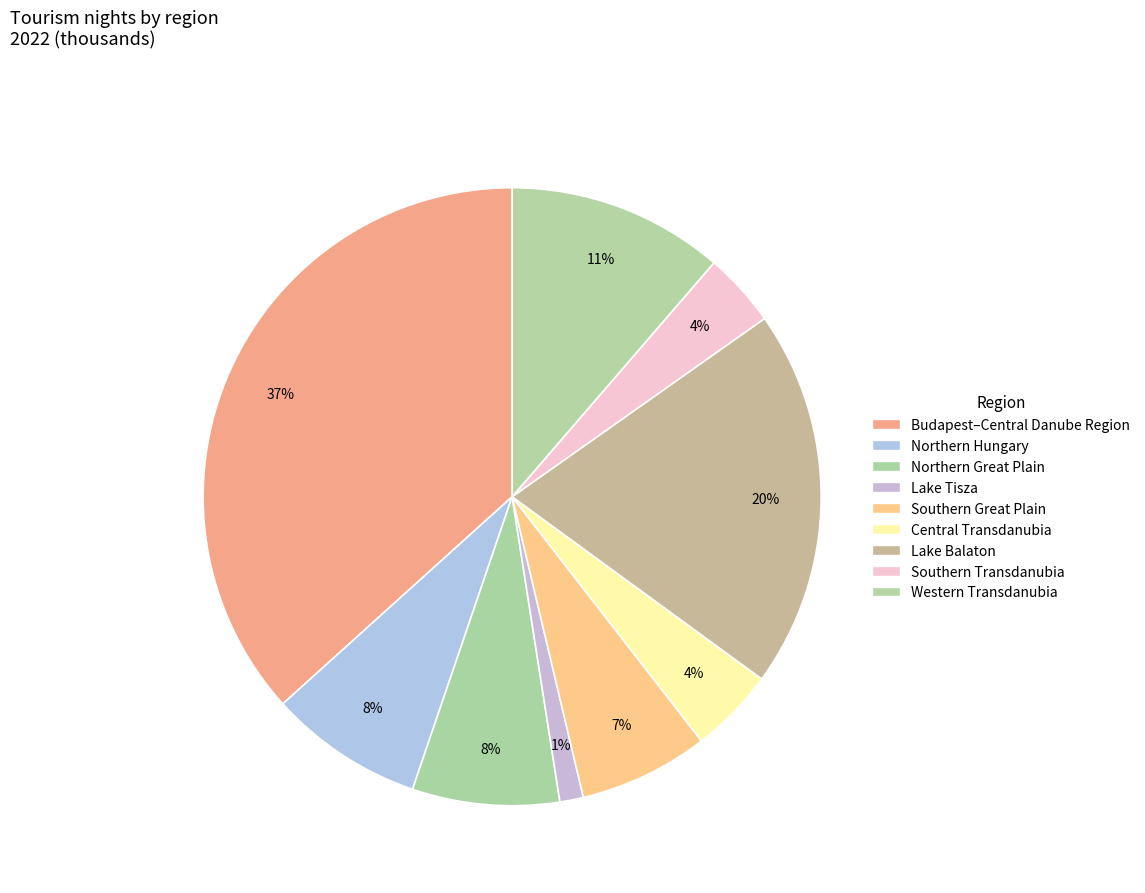

Count the number of slices in the pie.

9